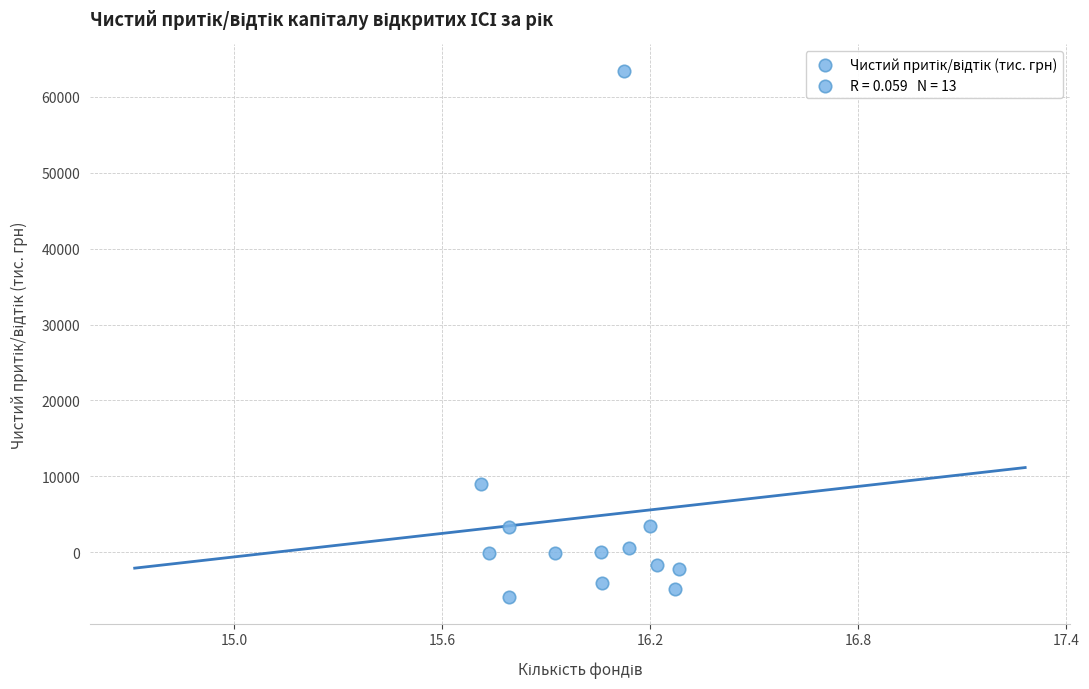

What is the range of Y values (max minus min)?

69359.5